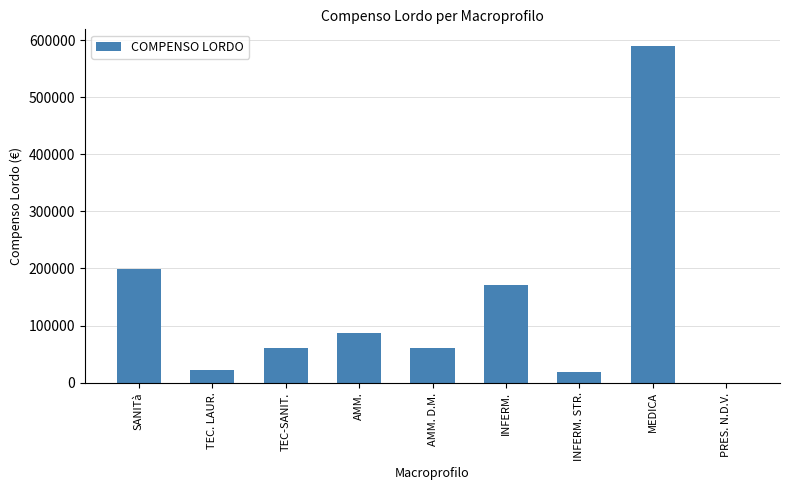

Which category has the highest value across all series?

MEDICA